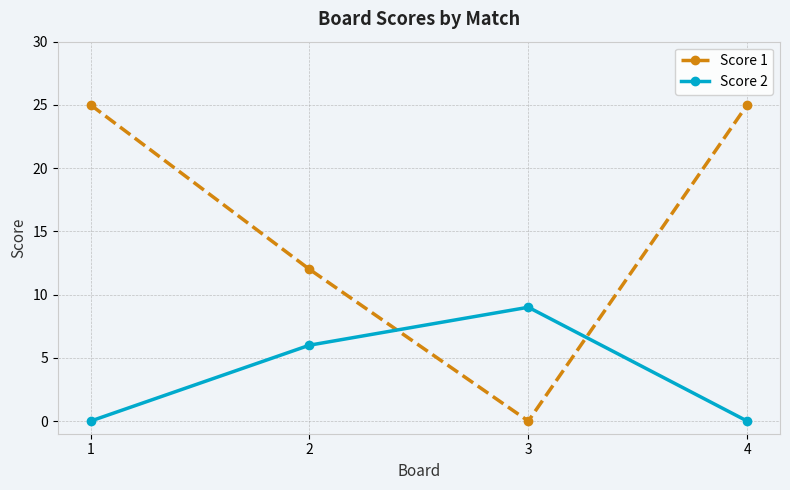

Which series ends up on top after the final intersection of Score 2 and Score 1?

Score 1